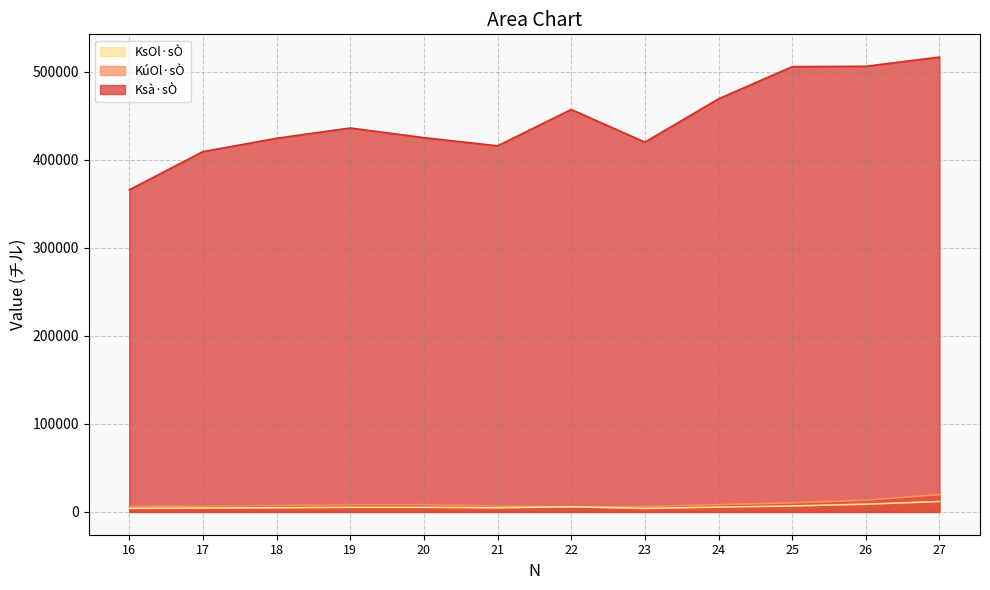

True or false: KúOl·sÒ has more than 0 points higher than both neighbors.

True